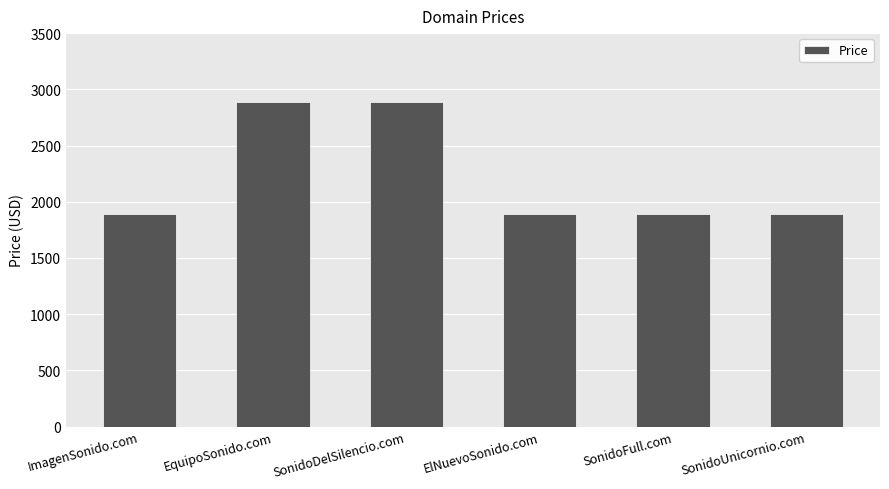

How many values are between 1888 and 2888?

6